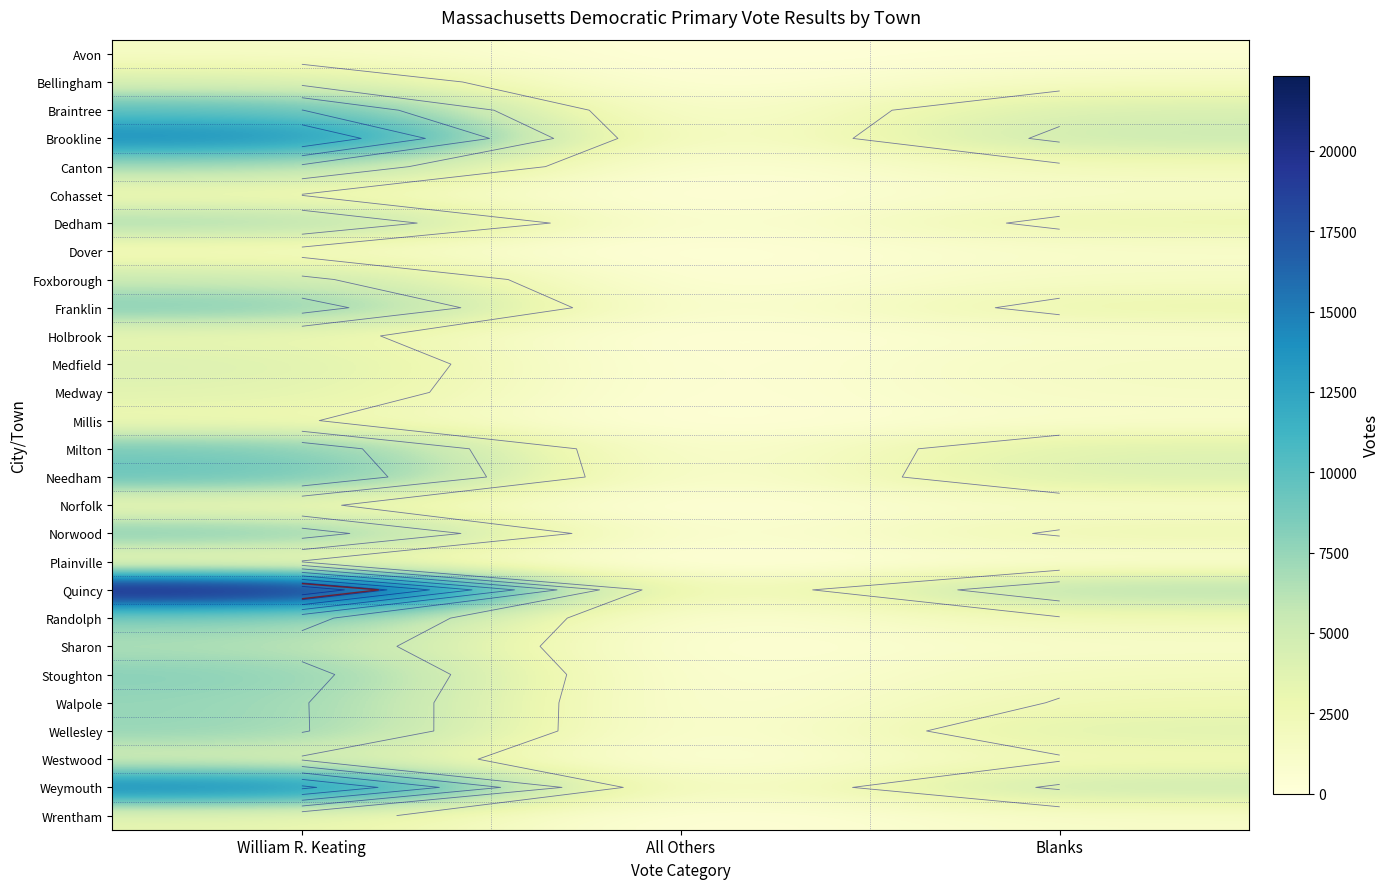

Which label corresponds to the smallest value in the chart?

All Others